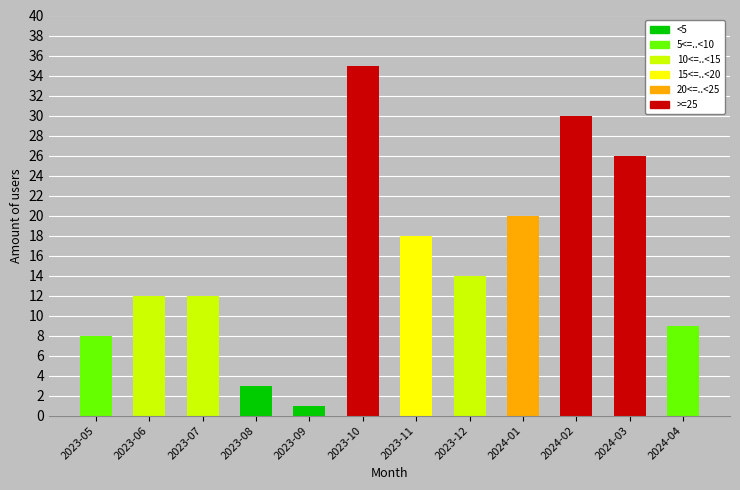

At which label is the value closest to 18?

2023-11